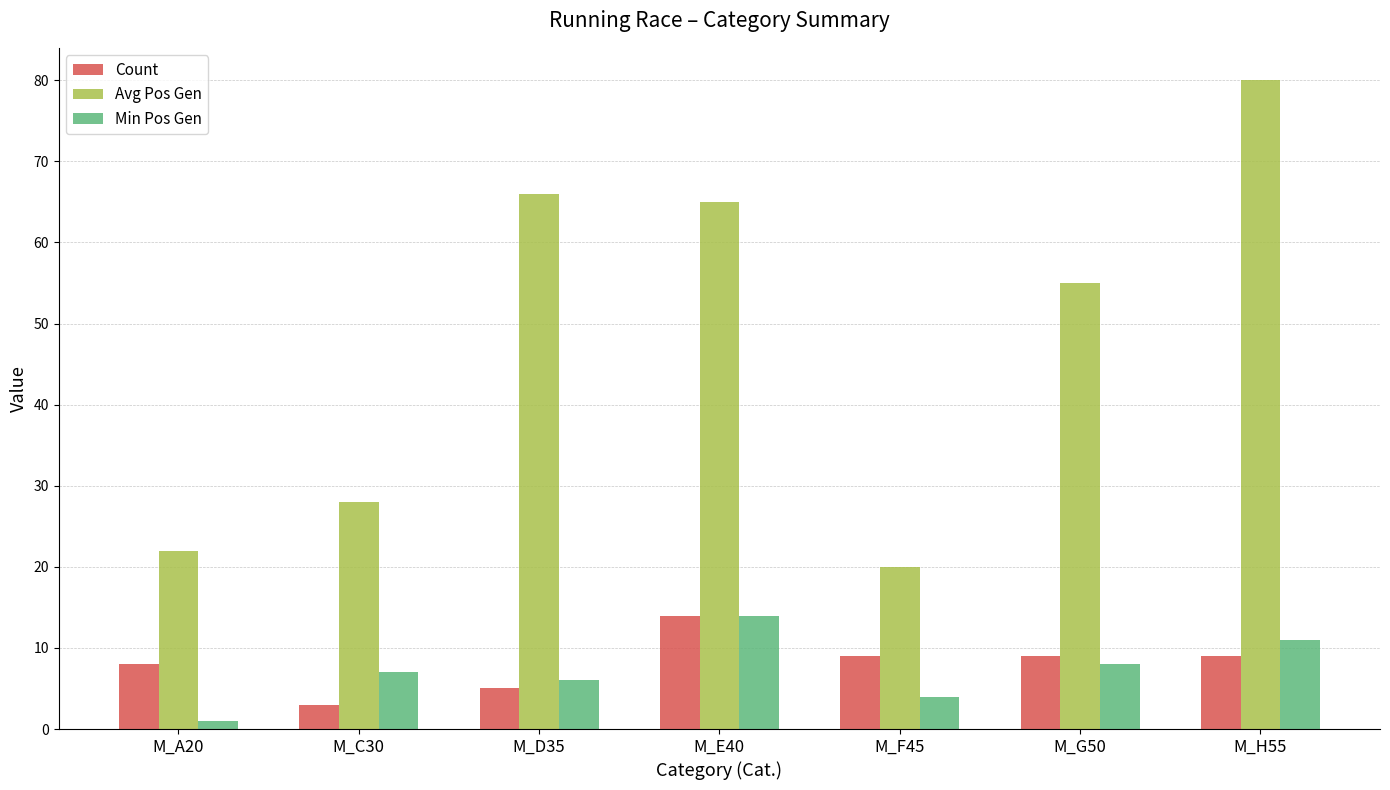

The Count series shows 8 at M_D35. True or false?

False